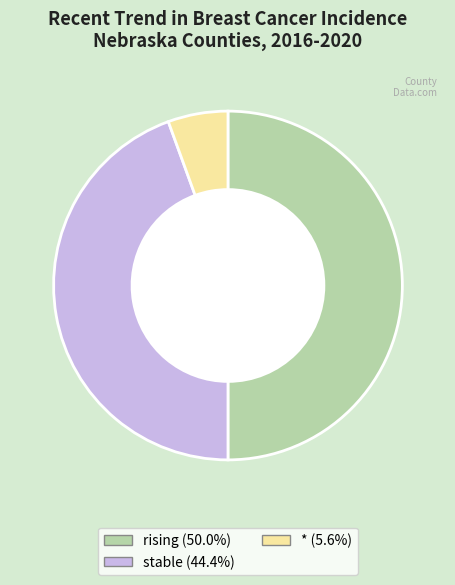

Count the number of slices in the pie.

3